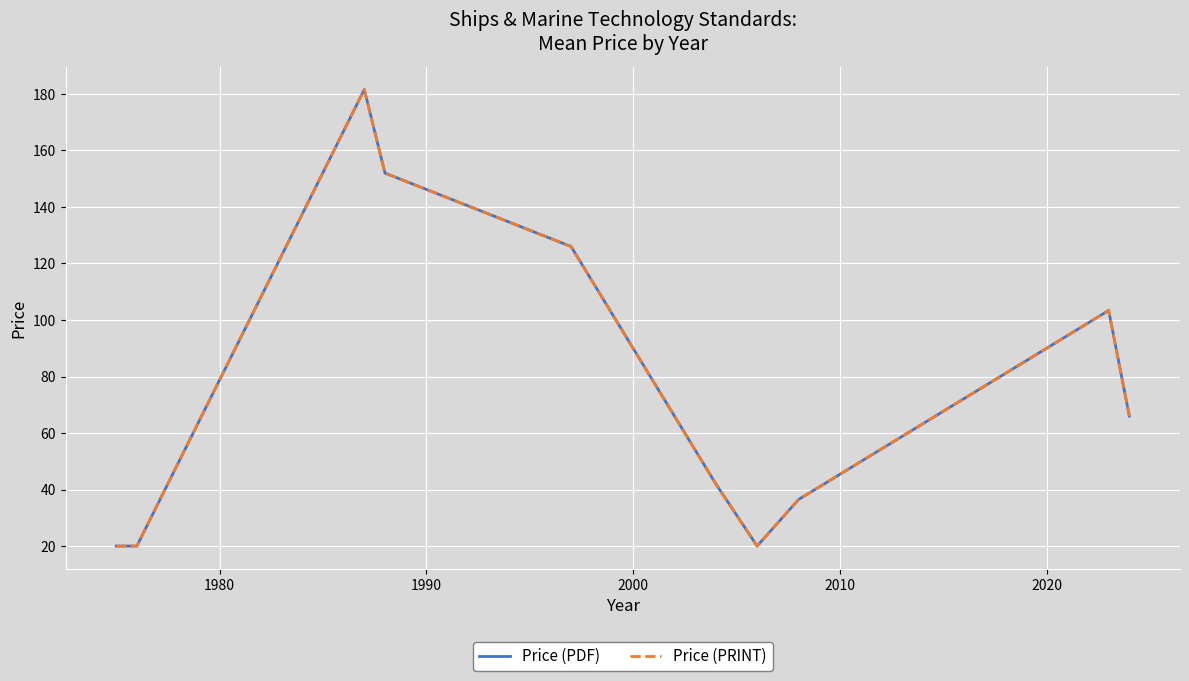

Reading left to right, transcribe all the data shown in this chart.

Price (PDF): 20.0	20.0	181.6	152.0	126.0	42.0	20.0	36.5	103.4	66.0
Price (PRINT): 20.0	20.0	181.6	152.0	126.0	42.0	20.0	36.5	103.4	66.0